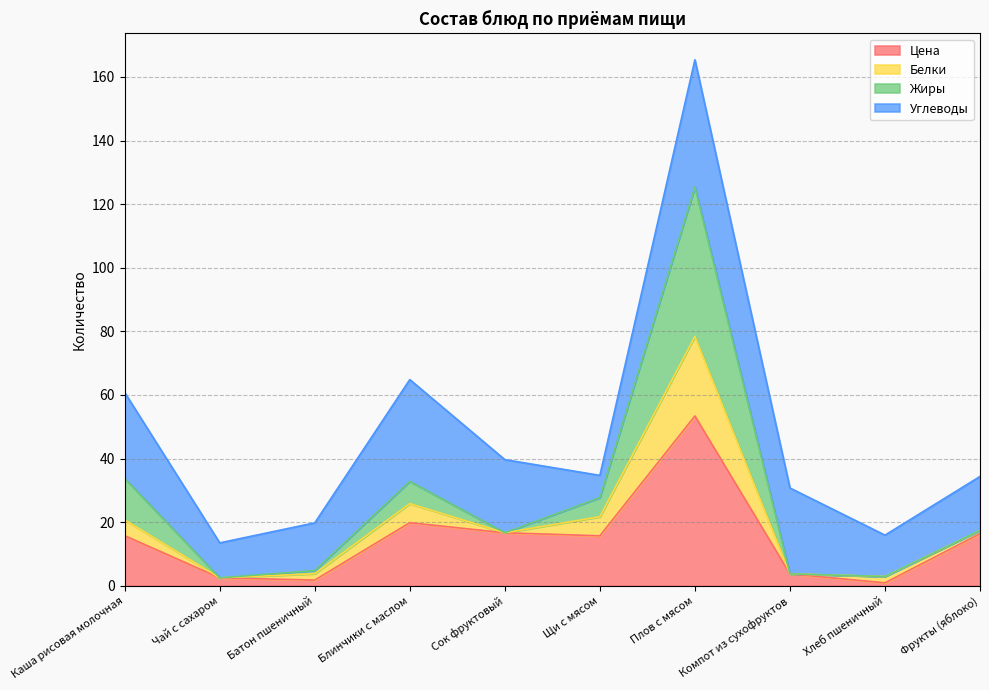

What is the maximum value for Цена?

53.4